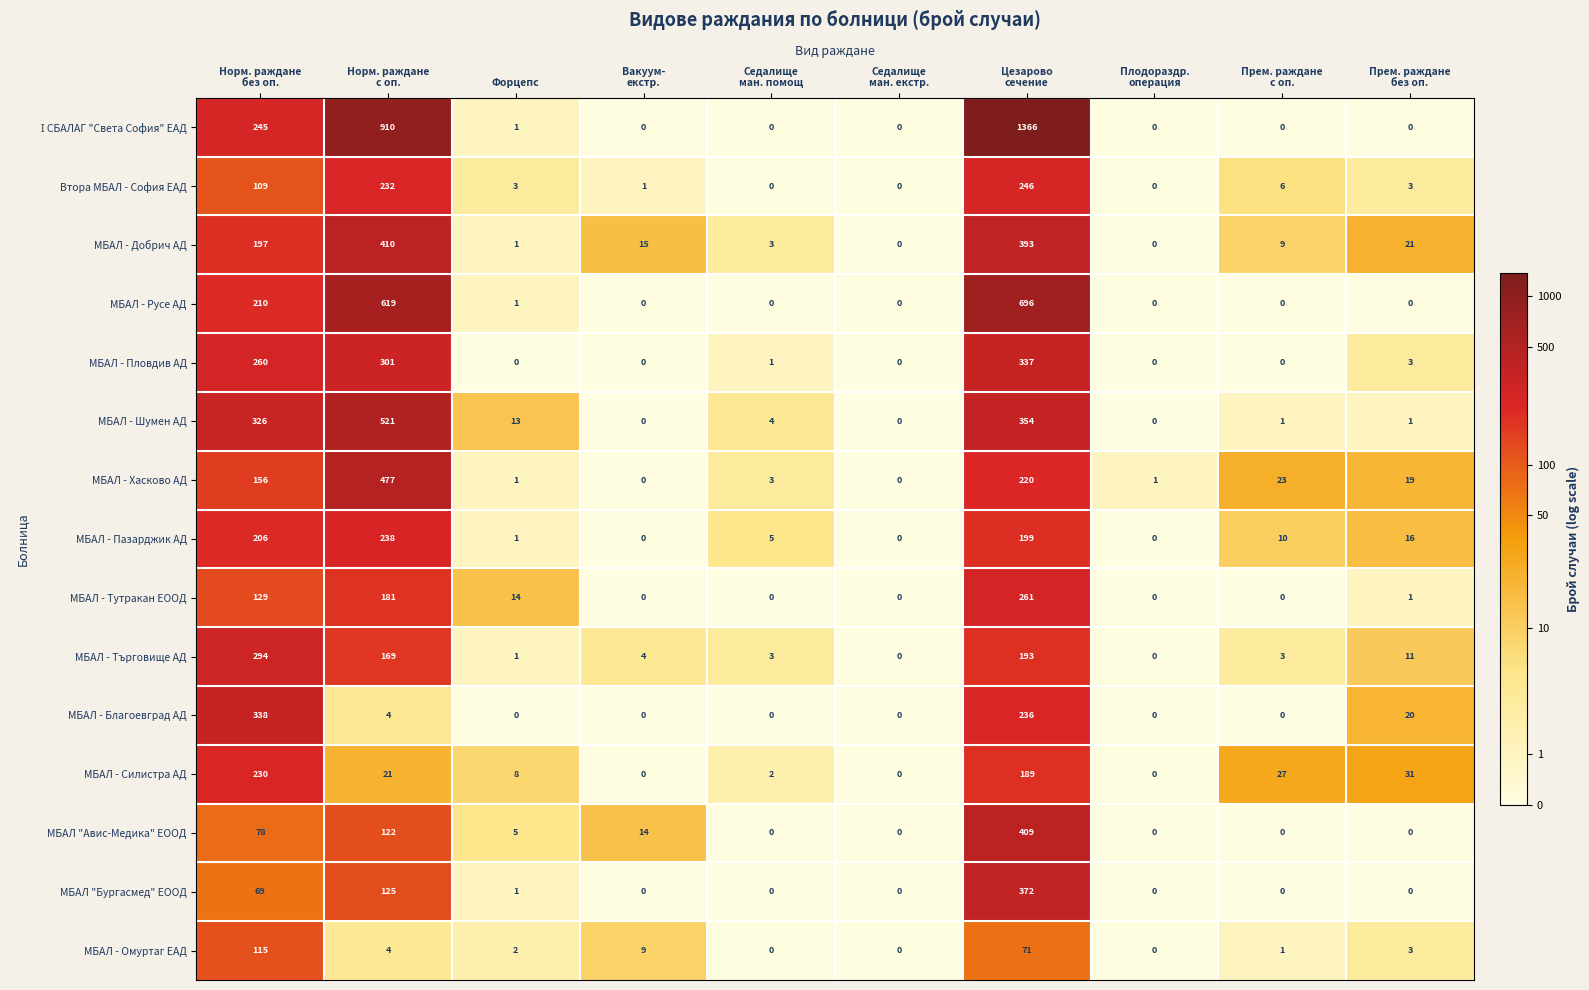

What is the maximum value for МБАЛ - Добрич АД?

410